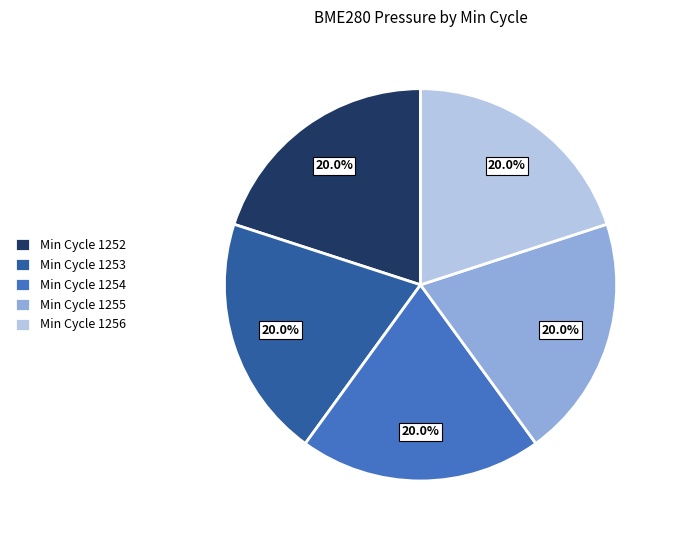

Approximately how many times larger is the value at Min Cycle 1255 compared to Min Cycle 1254?

1.0